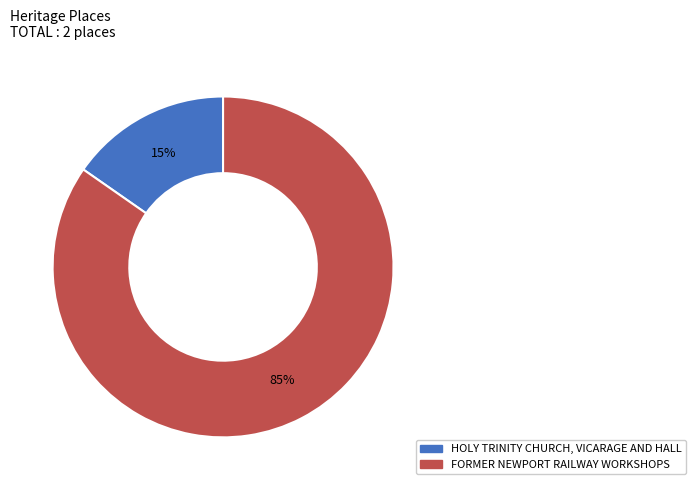

To the nearest percent, what portion does HOLY TRINITY CHURCH, VICARAGE AND HALL represent?

15%